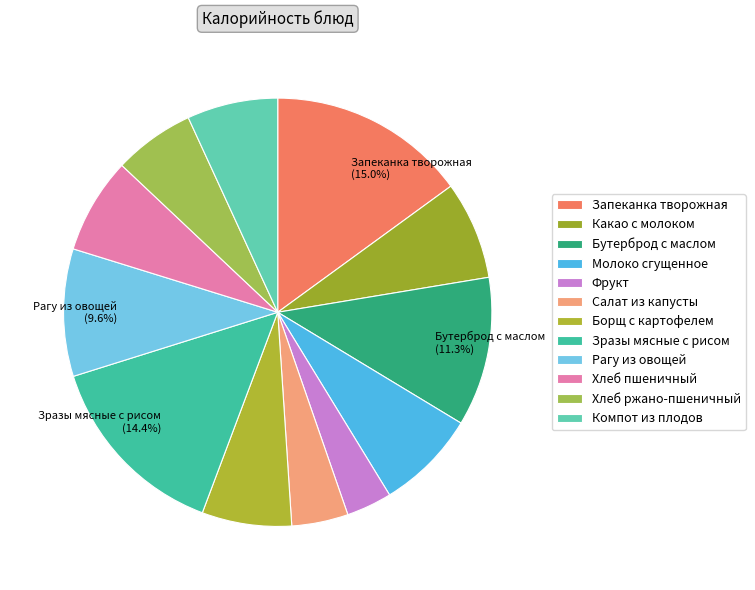

Count the number of slices in the pie.

12